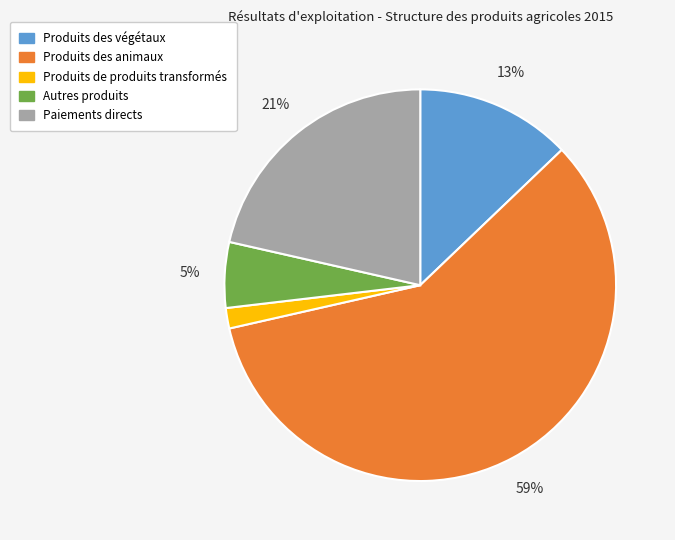

What percentage is the Produits des végétaux slice, to the nearest percent?

13%